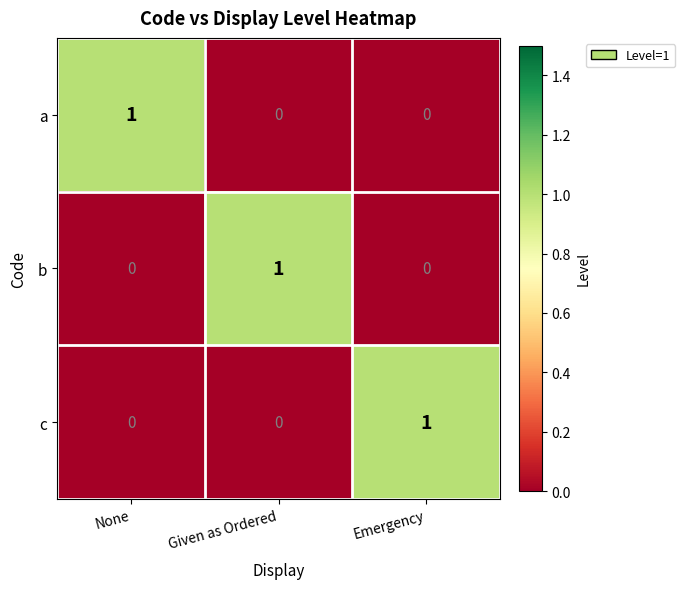

Count the number of categories in the chart.

3